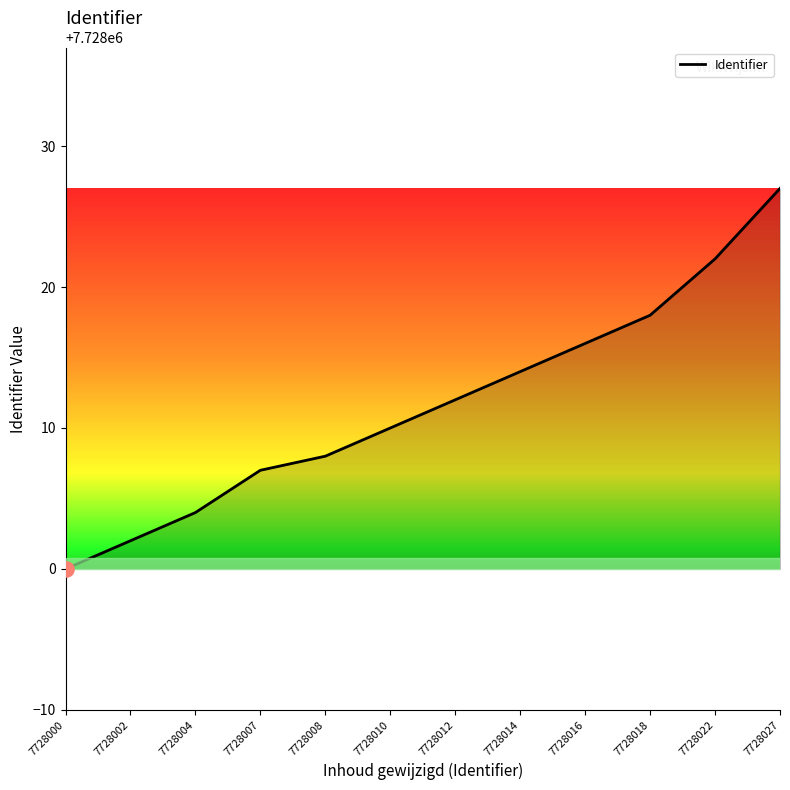

What is the change in value from 7728004 to 7728007?

+3